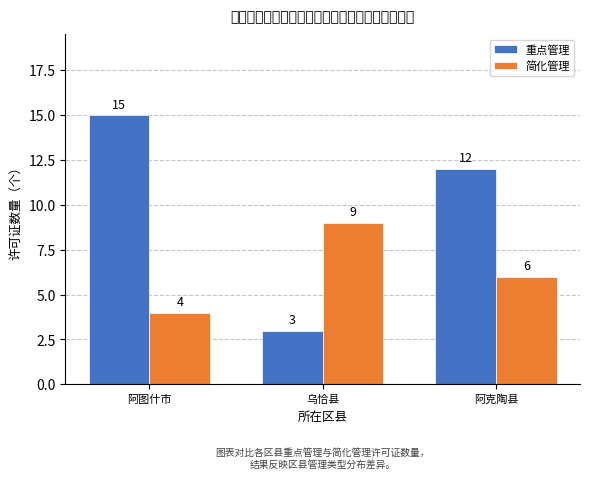

What is the difference between the 简化管理 values at 阿图什市 and 乌恰县?

5